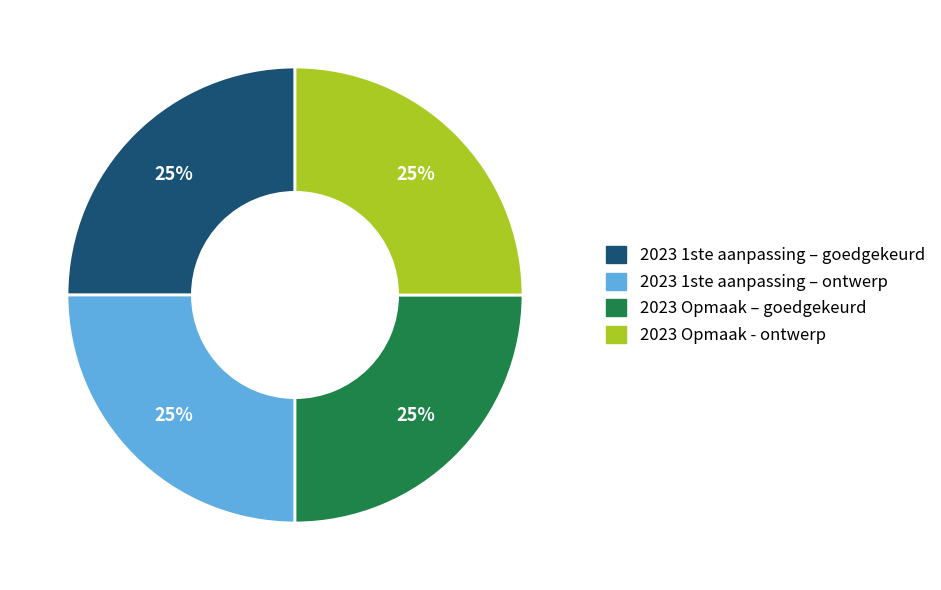

Is it true that 2023 Opmaak - ontwerp is 12% of the pie?

False